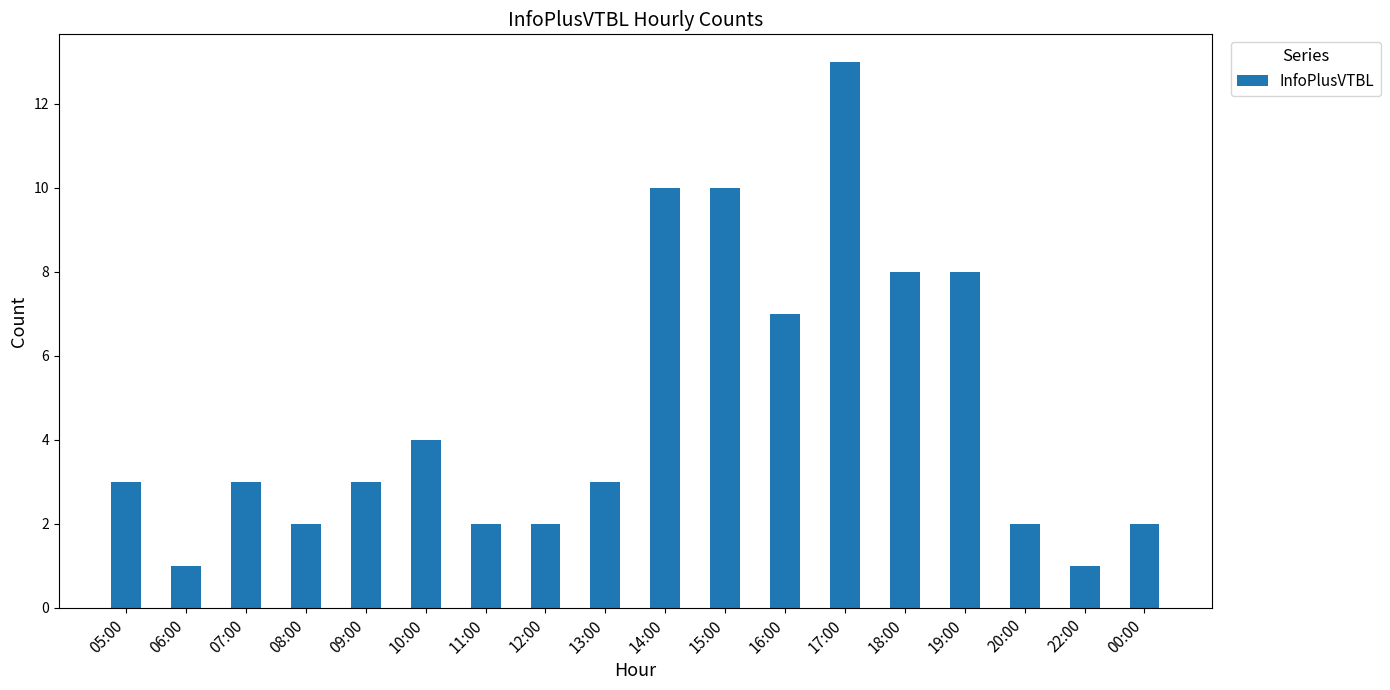

What position from the right is 22:00?

2